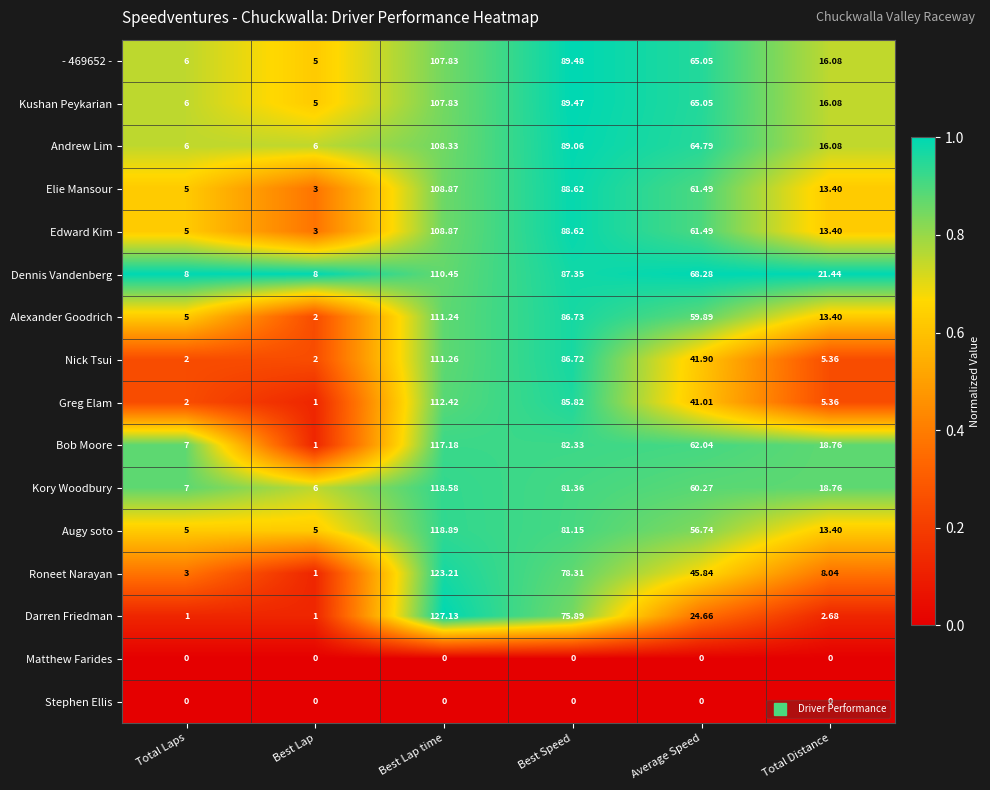

What is the total value across all series at Total Laps?

68.0